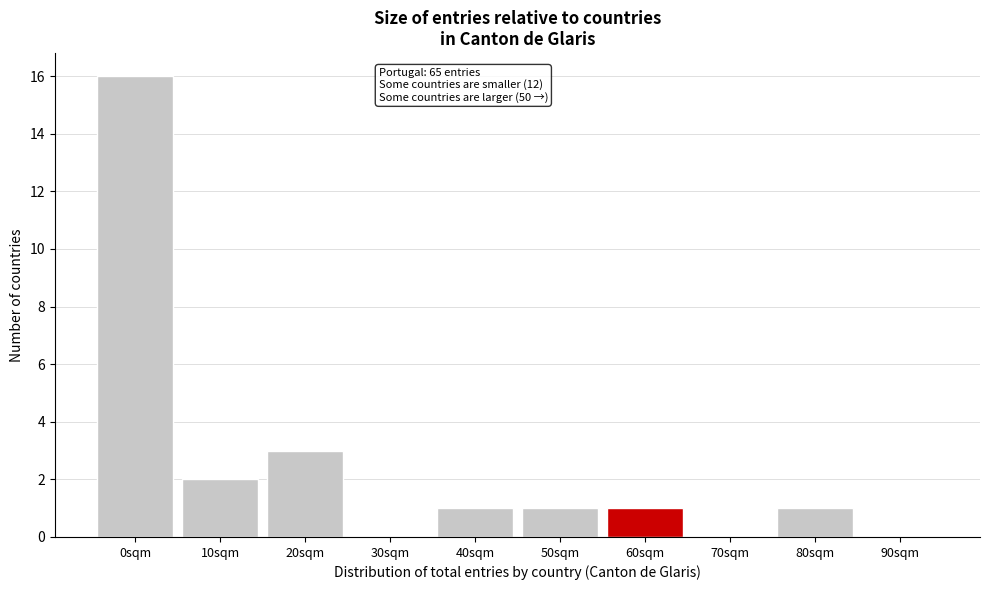

Reading left to right, what are all the values shown in this chart?

0sqm=16	10sqm=2	20sqm=3	30sqm=0	40sqm=1	50sqm=1	60sqm=1	70sqm=0	80sqm=1	90sqm=0